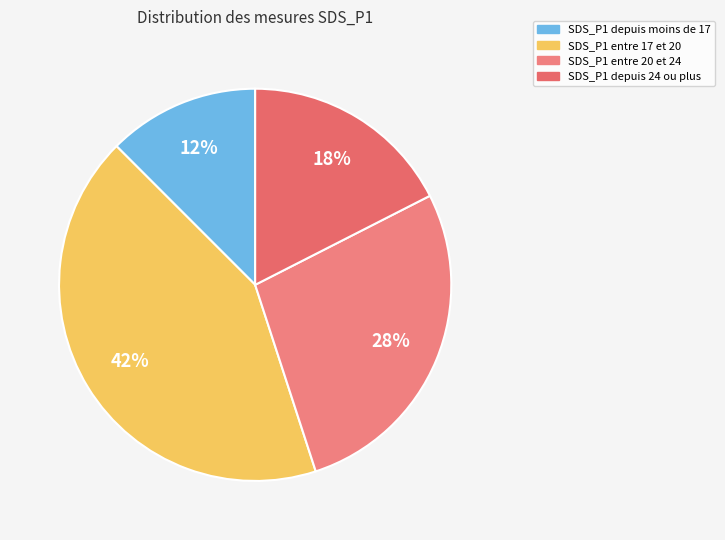

To the nearest percent, what is the average slice percentage?

25%